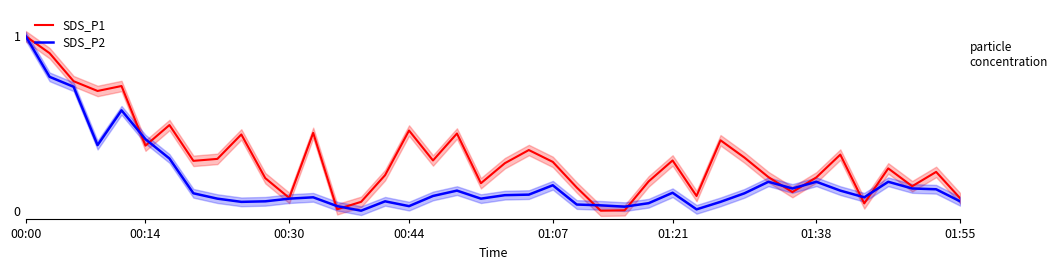

How many lines are shown in the chart?

2